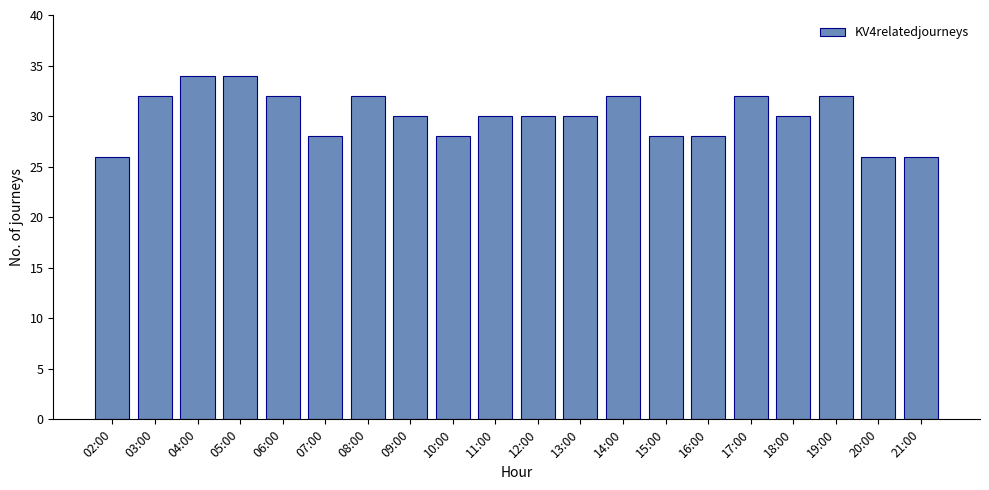

What is the difference between the maximum and minimum values?

8